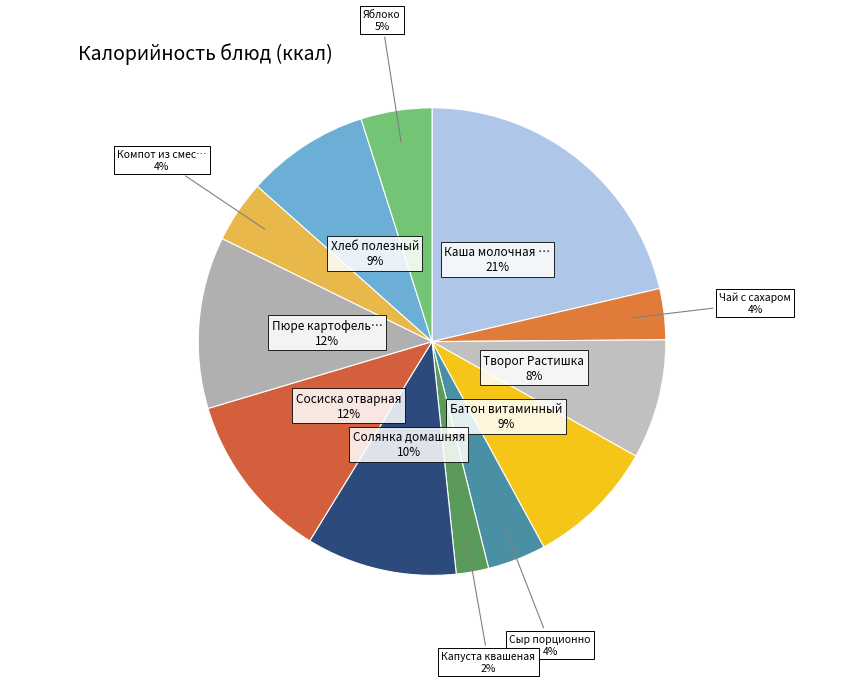

How many segments does this pie chart have?

12